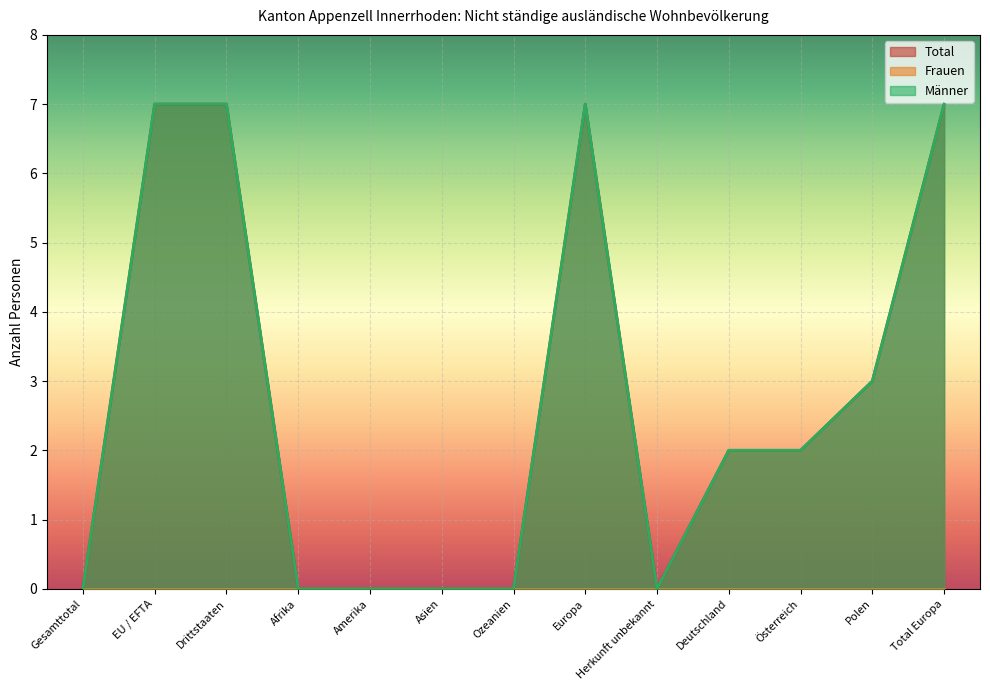

Rank the categories by Männer value from lowest to highest.

Gesamttotal, Afrika, Amerika, Asien, Ozeanien, Herkunft unbekannt, Deutschland, Österreich, Polen, EU / EFTA, Drittstaaten, Europa, Total Europa